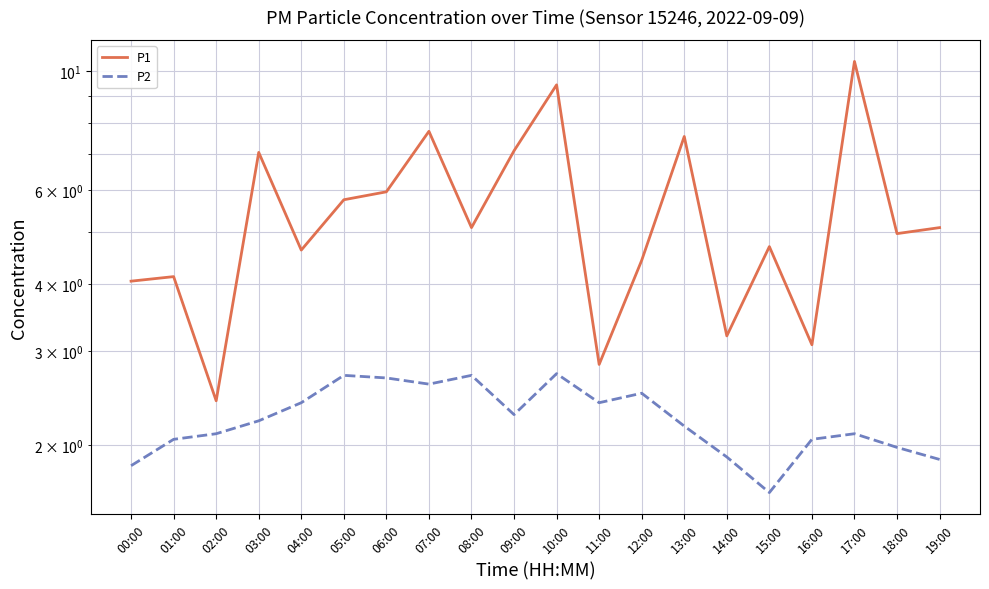

At which category is the sum across all series the highest?

17:00